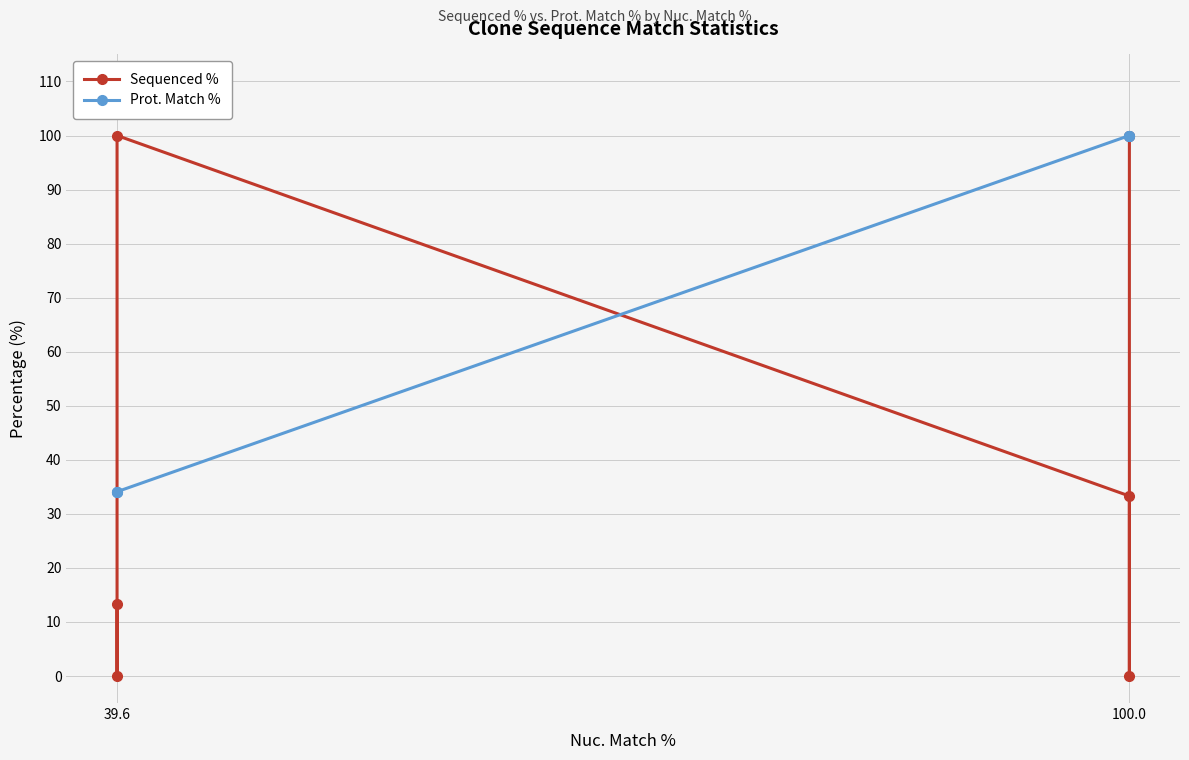

What are all the series names shown in the legend?

Sequenced %, Prot. Match %